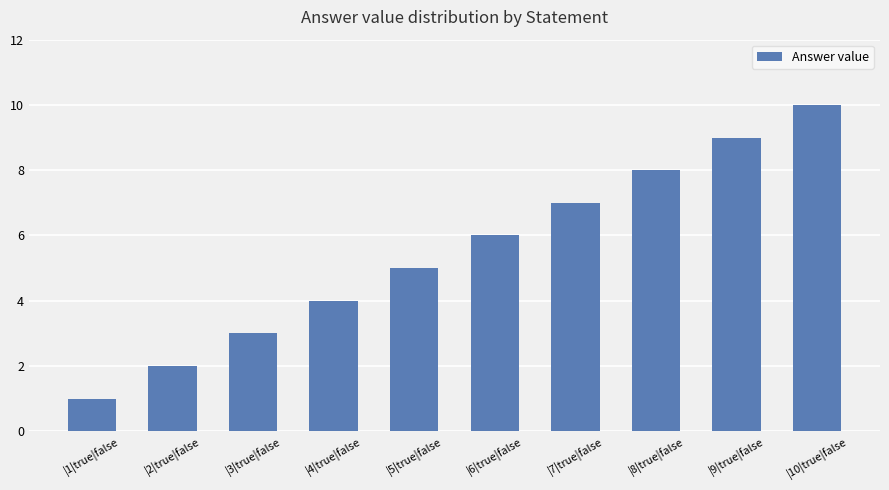

Reading left to right, list all the values displayed in this chart.

|1|true|false=1	|2|true|false=2	|3|true|false=3	|4|true|false=4	|5|true|false=5	|6|true|false=6	|7|true|false=7	|8|true|false=8	|9|true|false=9	|10|true|false=10